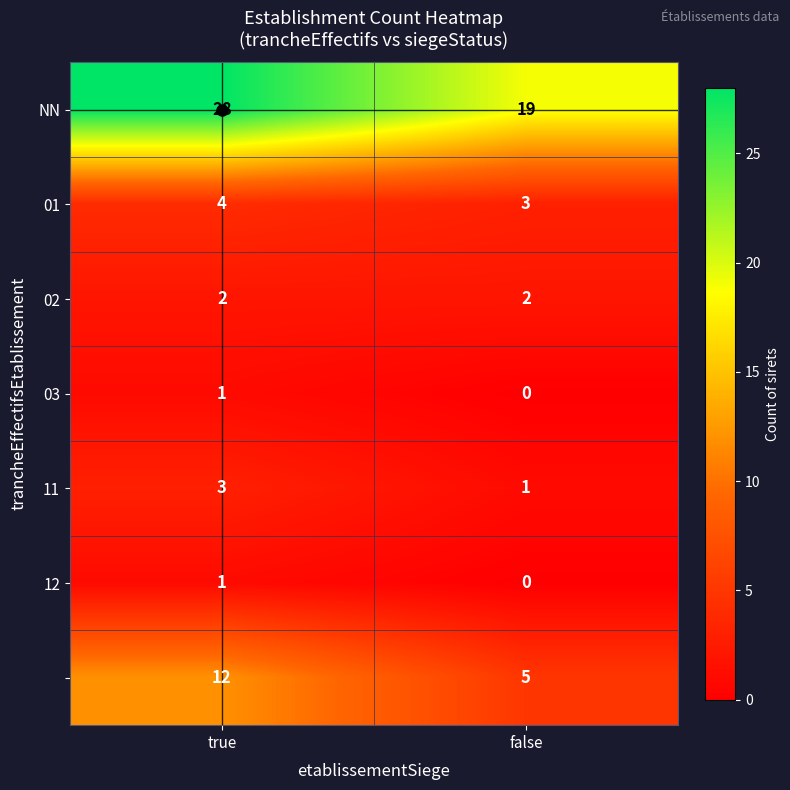

What is the spread (max minus min) of values at true?

27